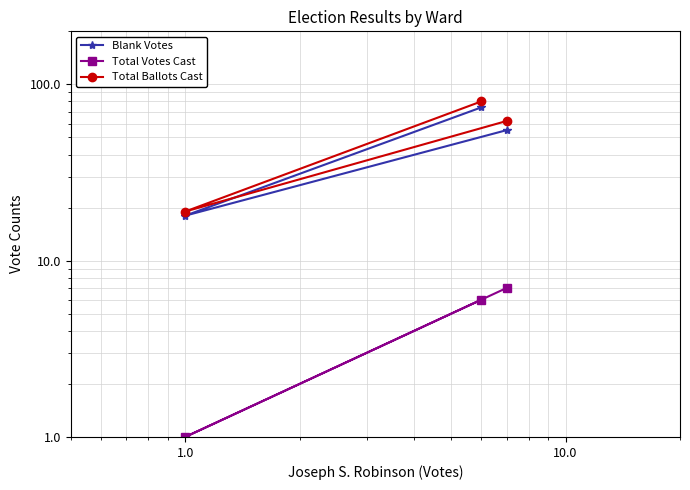

What is the difference between the maximum and minimum values in the Total Votes Cast series?

6